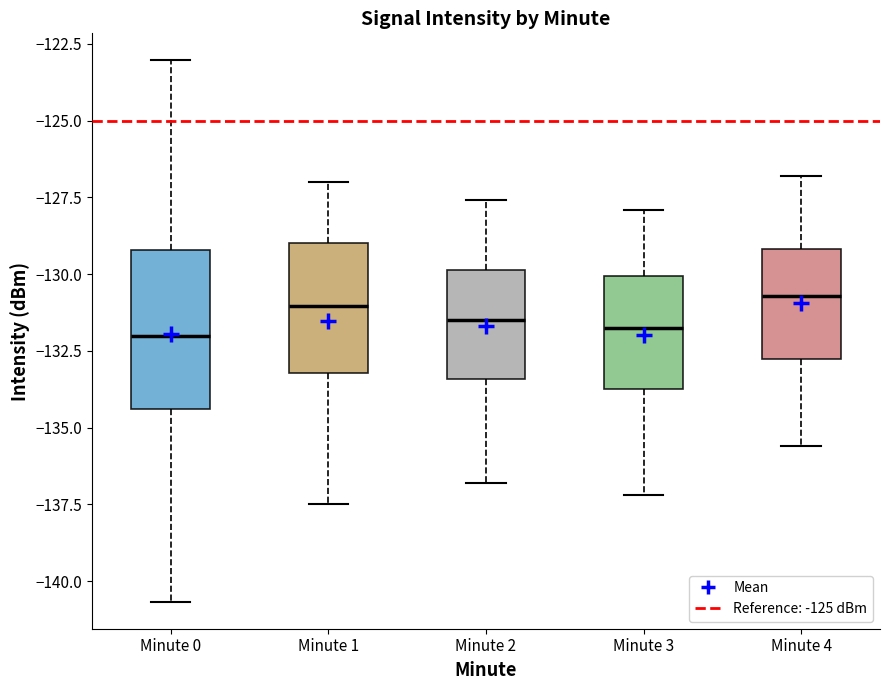

Reading left to right, transcribe this box plot: for each box, give where its median line is, the range the box spans, and where its two whiskers end, as read against the y-axis. The values are not printed on the chart, so give them approximately, as read against the axis.

Minute 0: median -132.0, box -134.5 to -129.0, whiskers -140.5 to -123.0
Minute 1: median -131.0, box -133.0 to -129.0, whiskers -137.5 to -127.0
Minute 2: median -131.5, box -133.5 to -130.0, whiskers -137.0 to -127.5
Minute 3: median -131.5, box -133.5 to -130.0, whiskers -137.0 to -128.0
Minute 4: median -130.5, box -132.5 to -129.0, whiskers -135.5 to -127.0